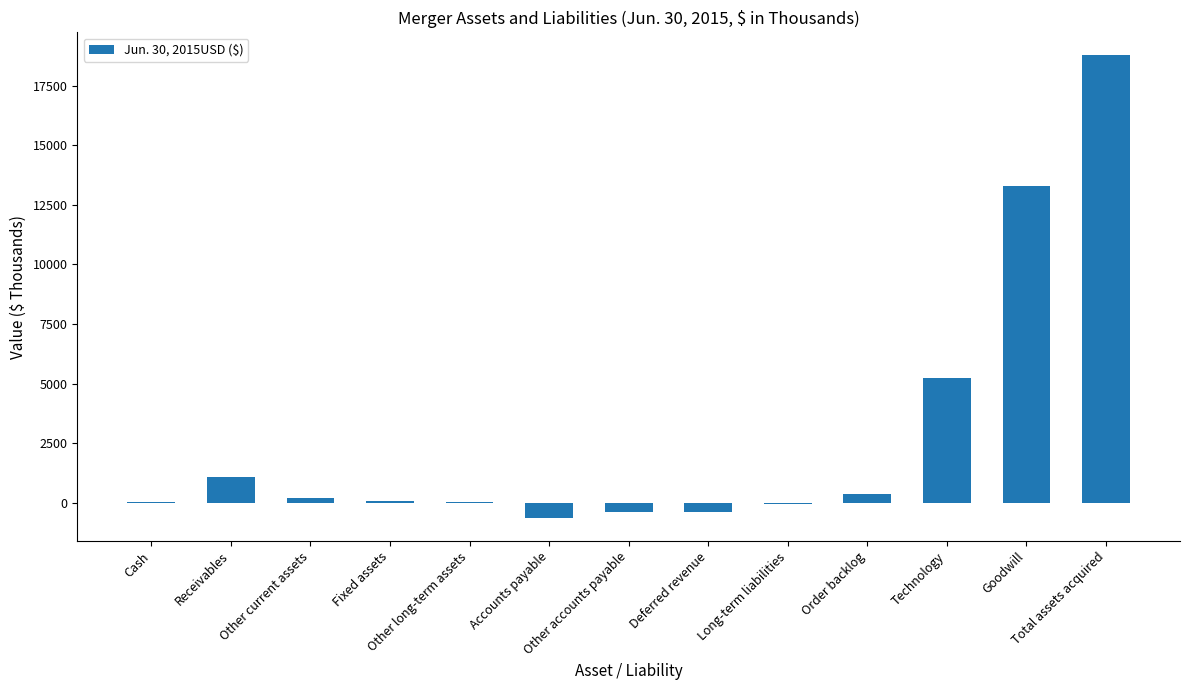

Where is the data nearest to the value 9068?

Technology